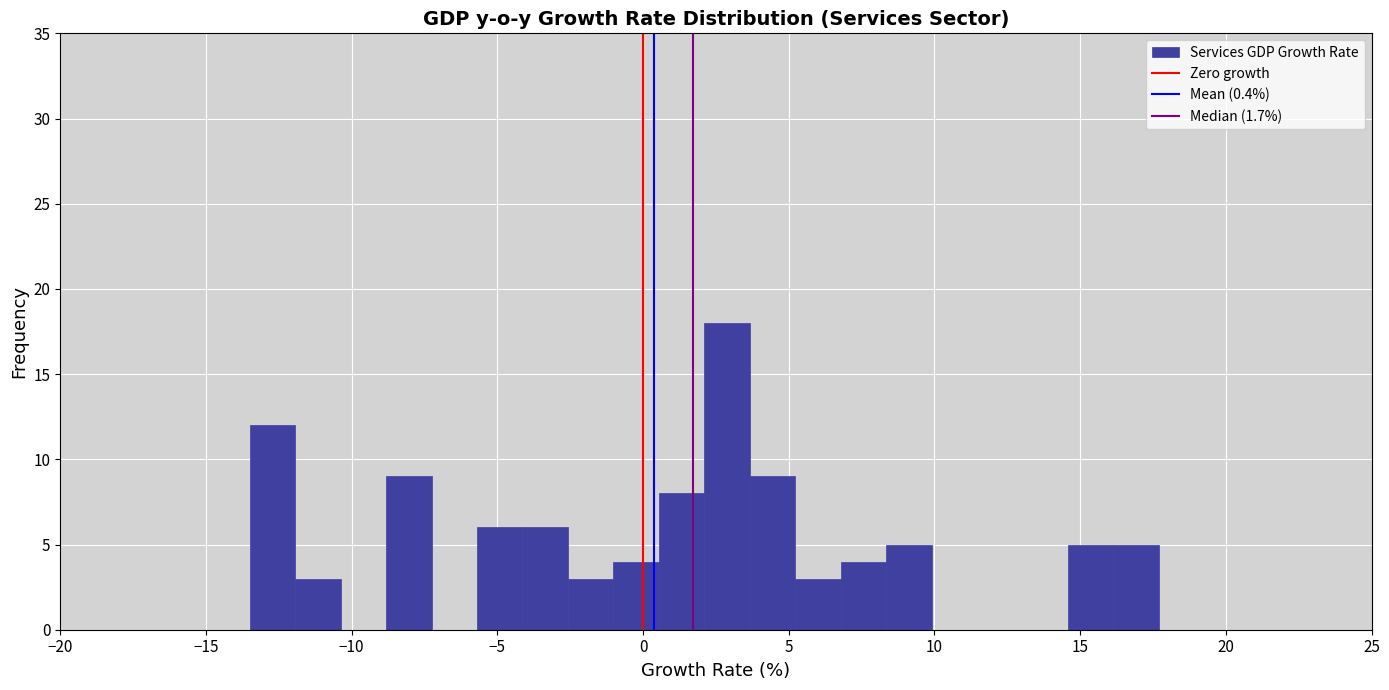

Read against the x-axis, roughly where is the centre of the tallest bar?

3.0